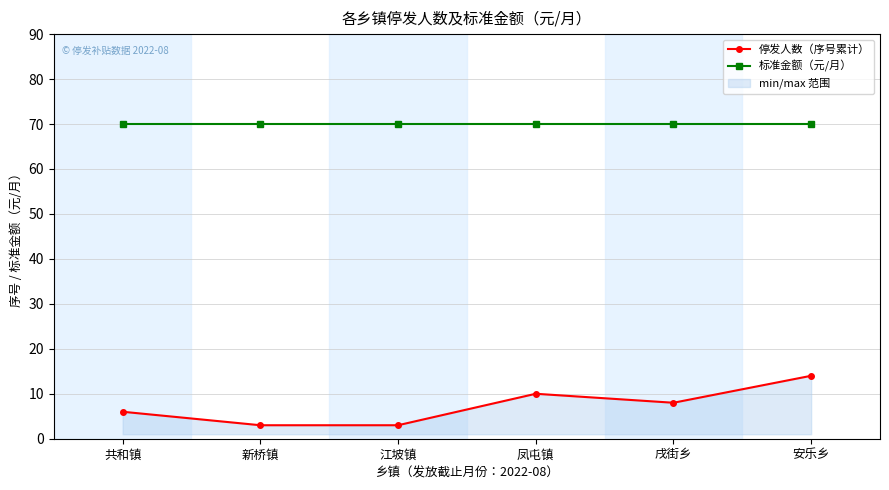

What is the highest value of the 标准金额（元/月） series?

70